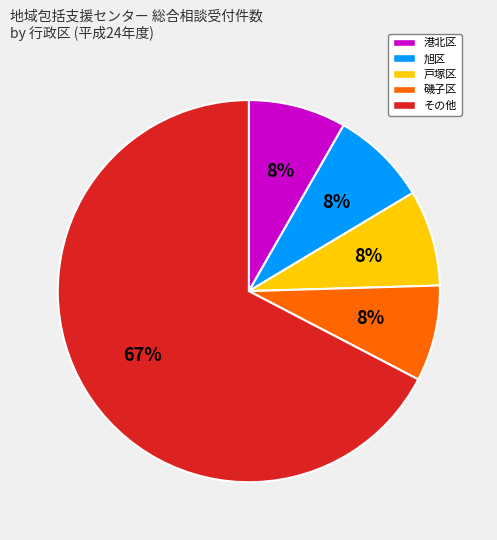

True or false: 磯子区 accounts for 16% of the total.

False